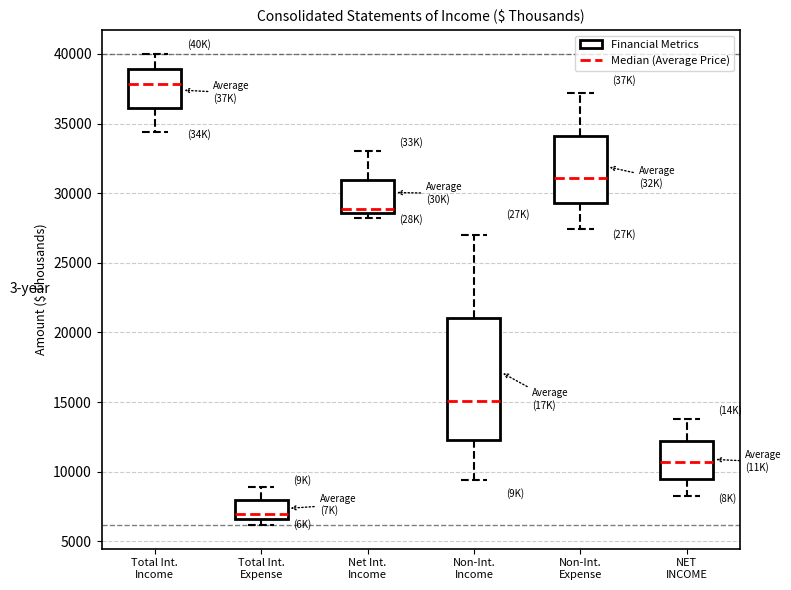

Reading left to right, transcribe this box plot: for each box, give where its median line is, the range the box spans, and where its two whiskers end, as read against the y-axis. The values are not printed on the chart, so give them approximately, as read against the axis.

Total Int. Income: median 38000, box 36000 to 39000, whiskers 34500 to 40000
Total Int. Expense: median 7000, box 6500 to 8000, whiskers 6000 to 9000
Net Int. Income: median 29000, box 28500 to 31000, whiskers 28000 to 33000
Non-Int. Income: median 15000, box 12000 to 21000, whiskers 9500 to 27000
Non-Int. Expense: median 31000, box 29500 to 34000, whiskers 27500 to 37000
NET INCOME: median 10500, box 9500 to 12000, whiskers 8000 to 14000